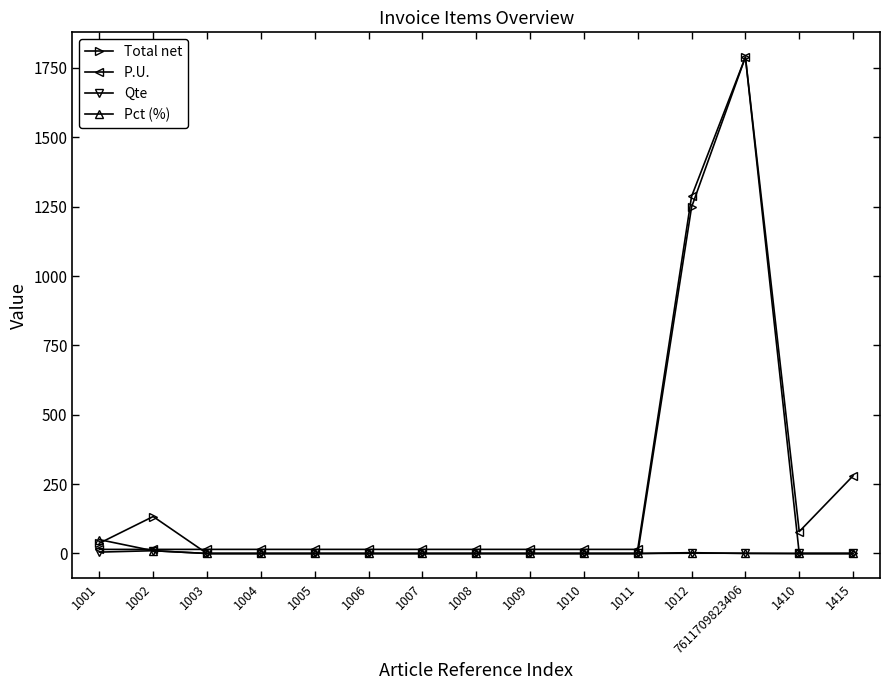

What is the label of the 3rd point from the right?

7611709823406